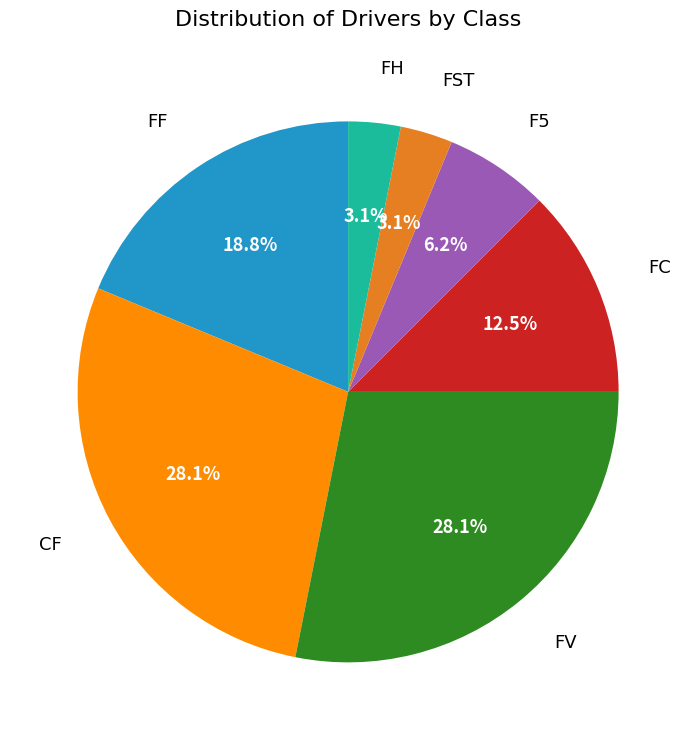

How many segments does this pie chart have?

7